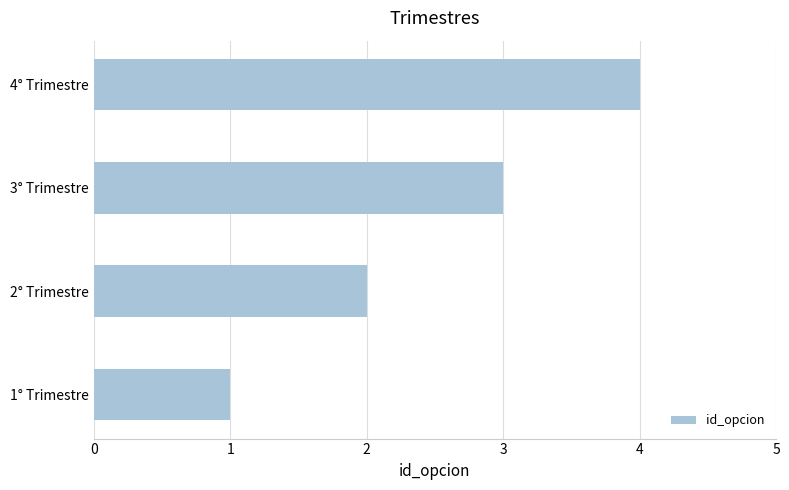

True or false: the data shows 1 at 2° Trimestre.

False